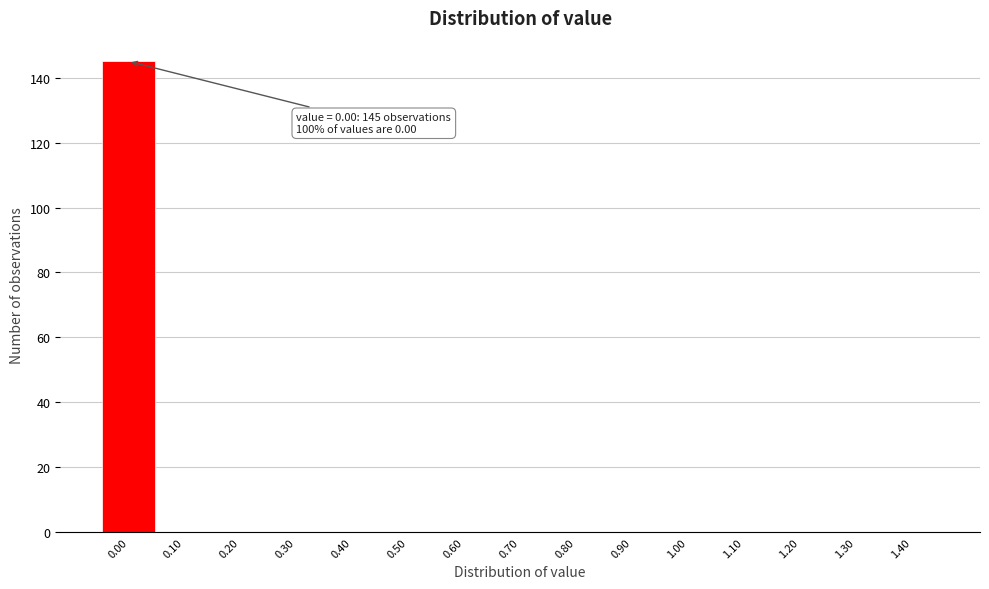

Reading right to left, extract all data points from this chart.

1.40=0	1.30=0	1.20=0	1.10=0	1.00=0	0.90=0	0.80=0	0.70=0	0.60=0	0.50=0	0.40=0	0.30=0	0.20=0	0.10=0	0.00=145